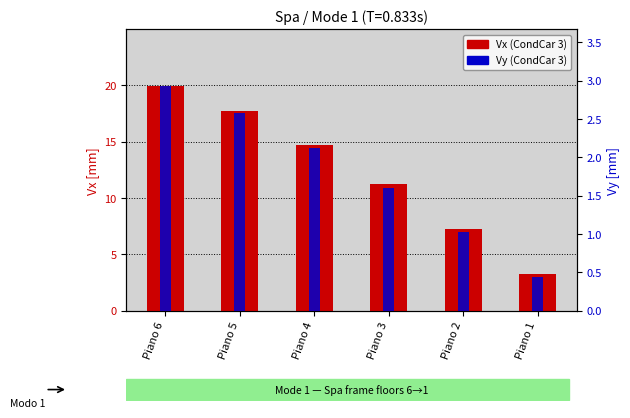

List the labels in order of Vy (CondCar 3) value, smallest first.

Piano 1, Piano 2, Piano 3, Piano 4, Piano 5, Piano 6